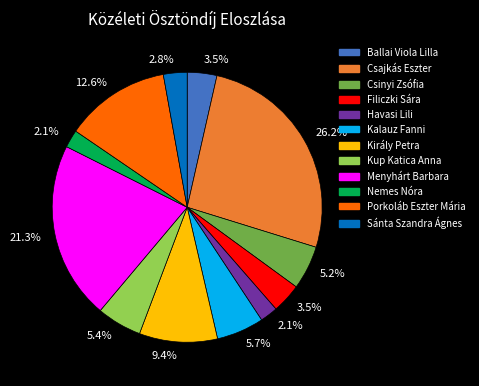

To the nearest percent, what is the difference between the largest and smallest slice percentages?

24%